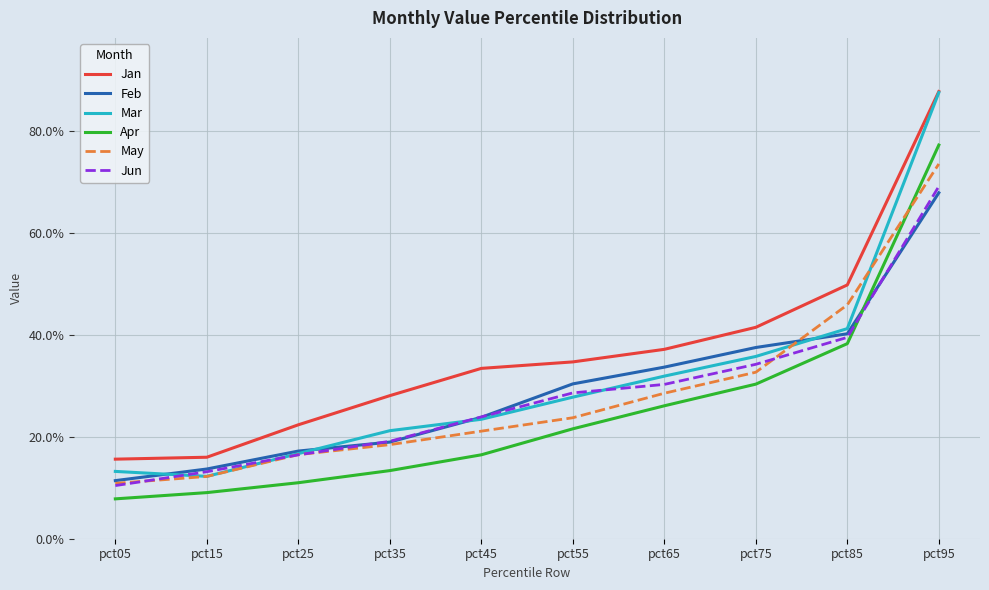

Is the value of May at pct85 greater than the value of Mar at pct35?

Yes